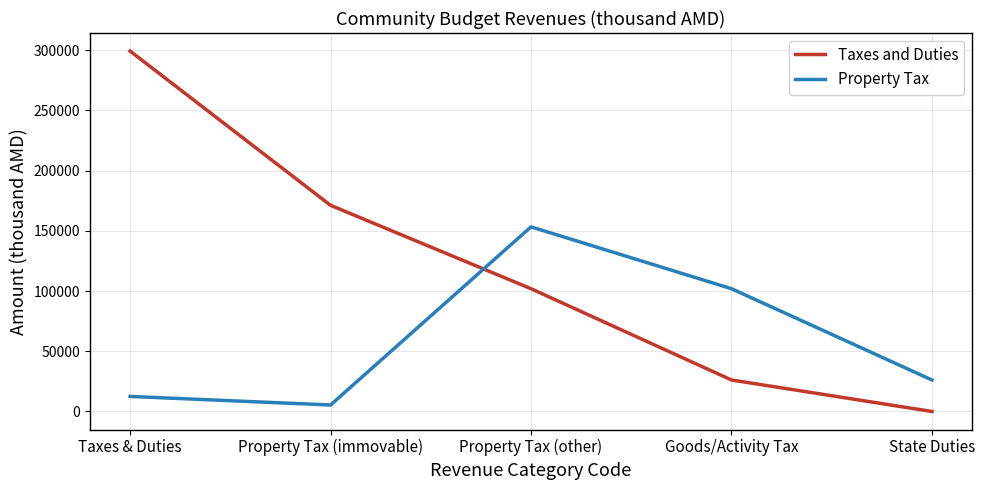

Rank the series at Taxes & Duties from highest to lowest value.

Taxes and Duties, Property Tax